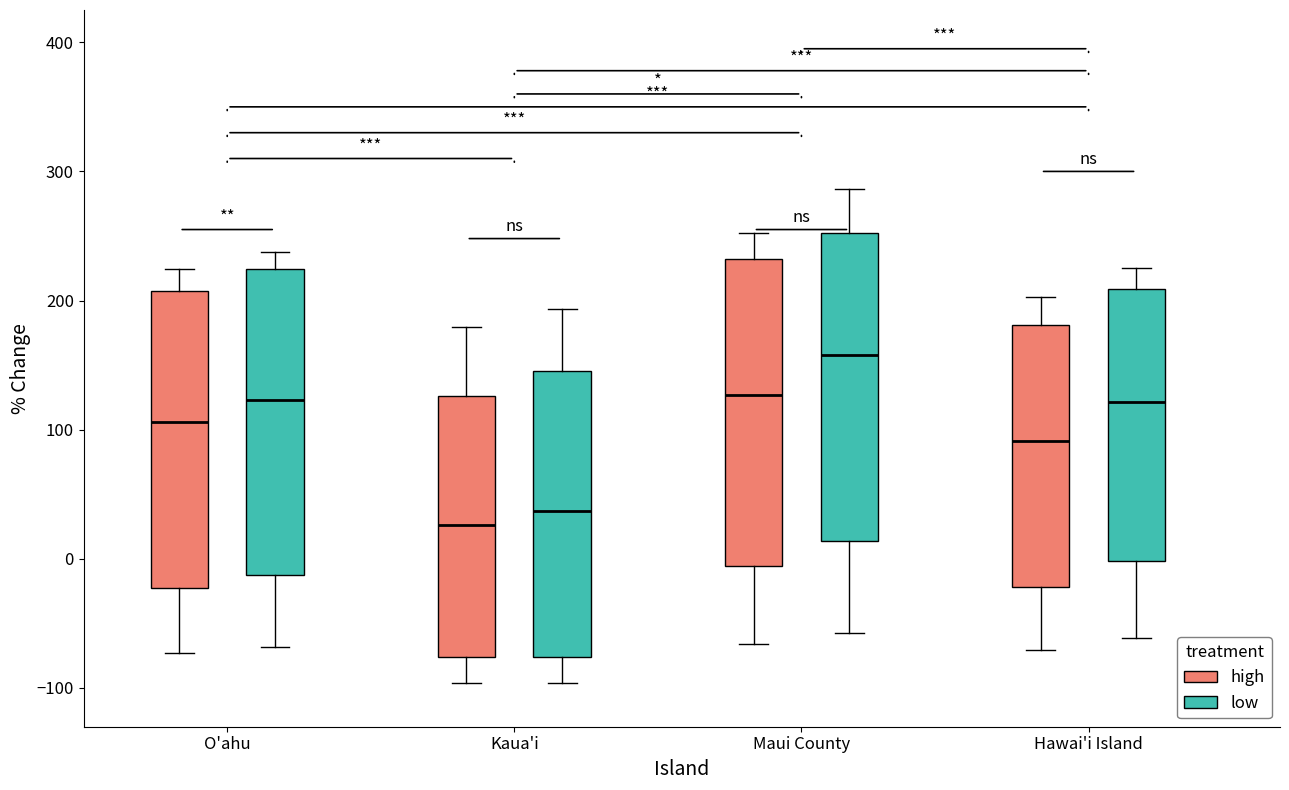

Where does the lower whisker of the box for Hawai'i Island (high) end on the y-axis? The values are not printed on the chart, so give them approximately, as read against the axis.

-70